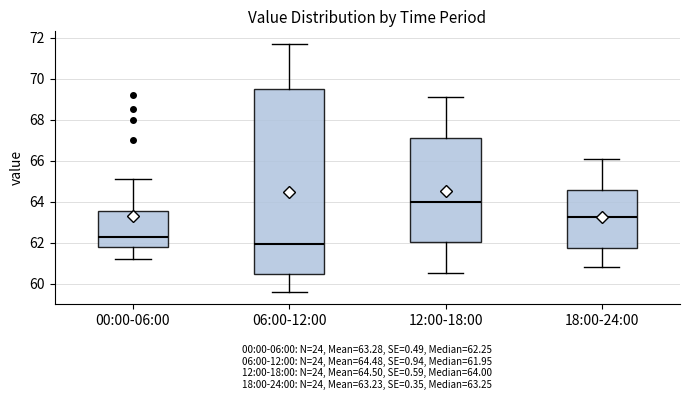

Which box is the tallest, from its lower edge to its upper edge?

06:00-12:00